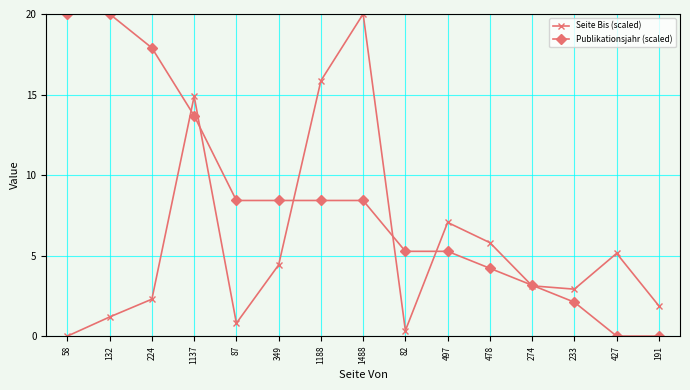

What is the total value across all series at 274?

6.3